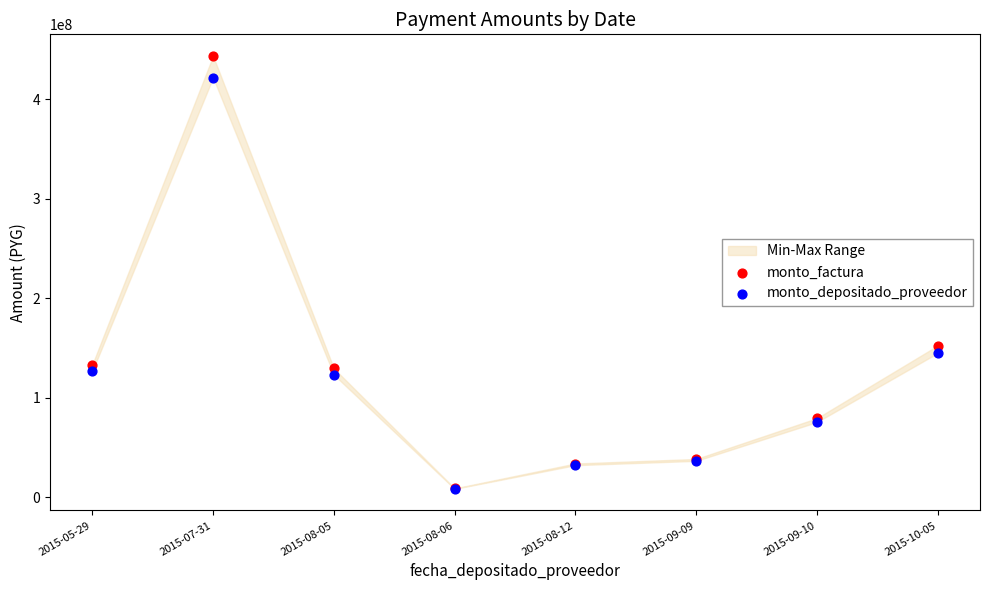

Which series has the widest spread of Y values?

monto_factura